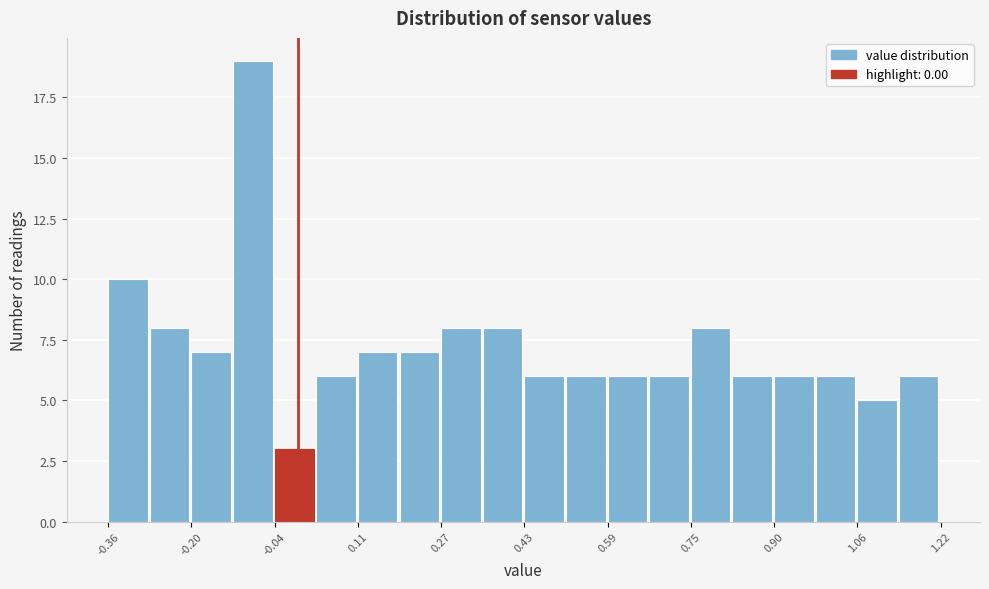

Read against the x-axis, roughly where is the centre of the tallest bar?

-0.08